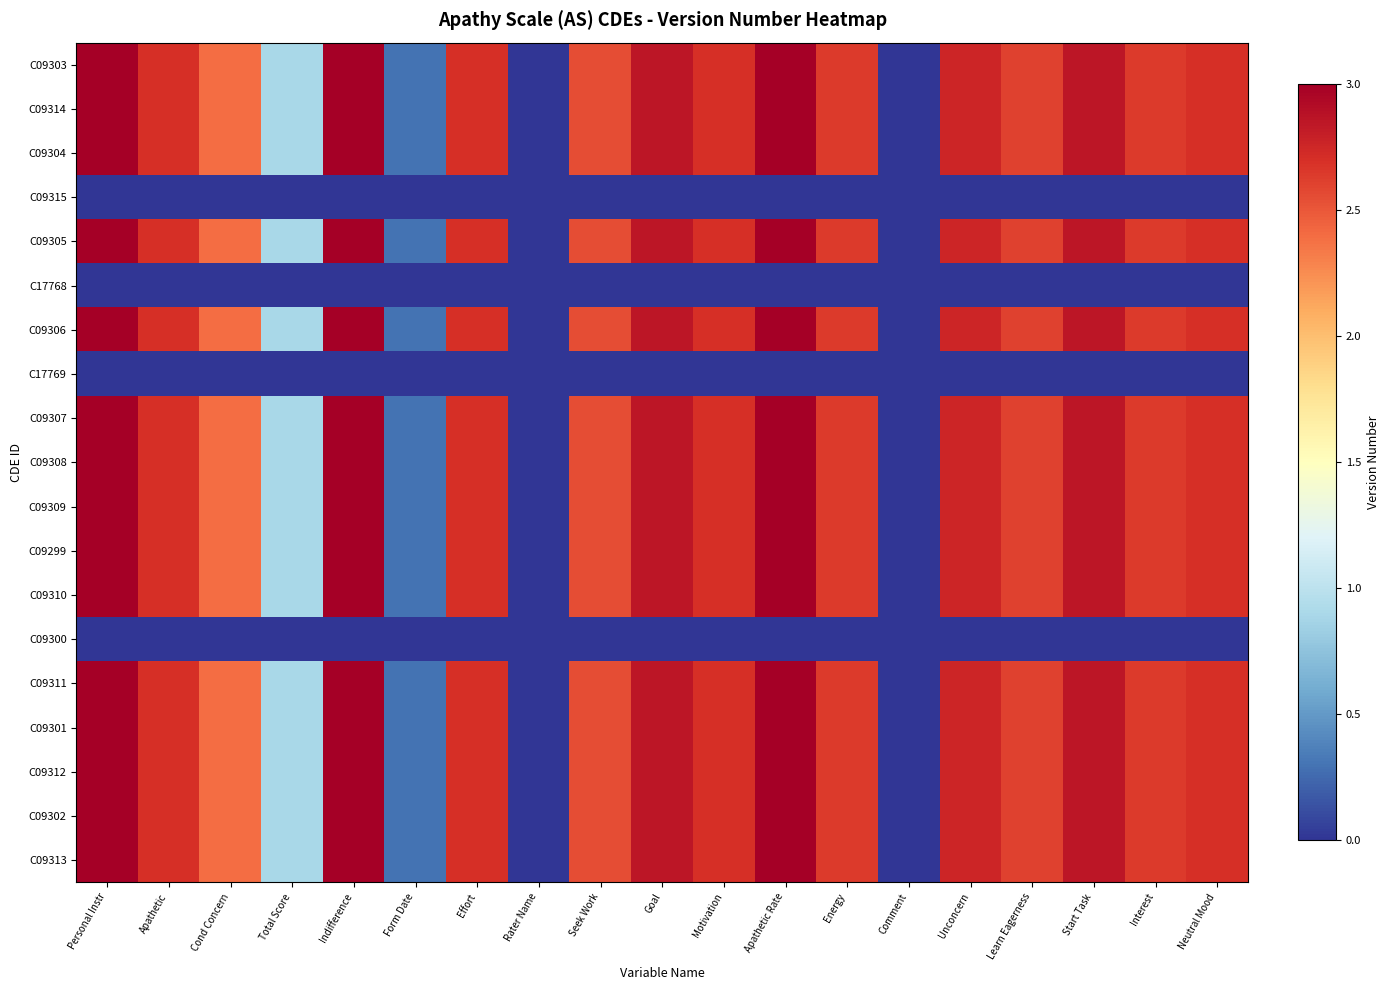

What is the total value across all series at Cond Concern?

36.0